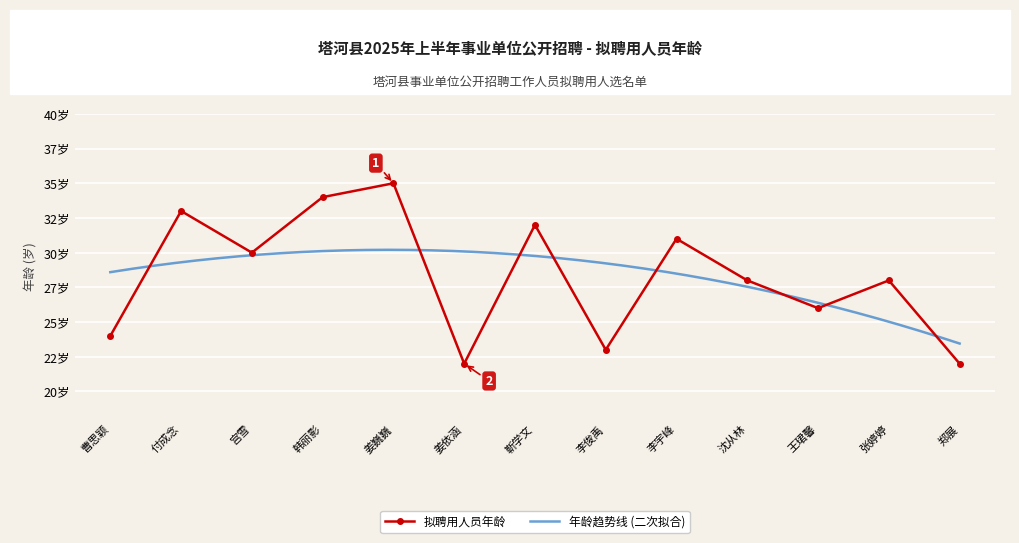

What is the average value?

28